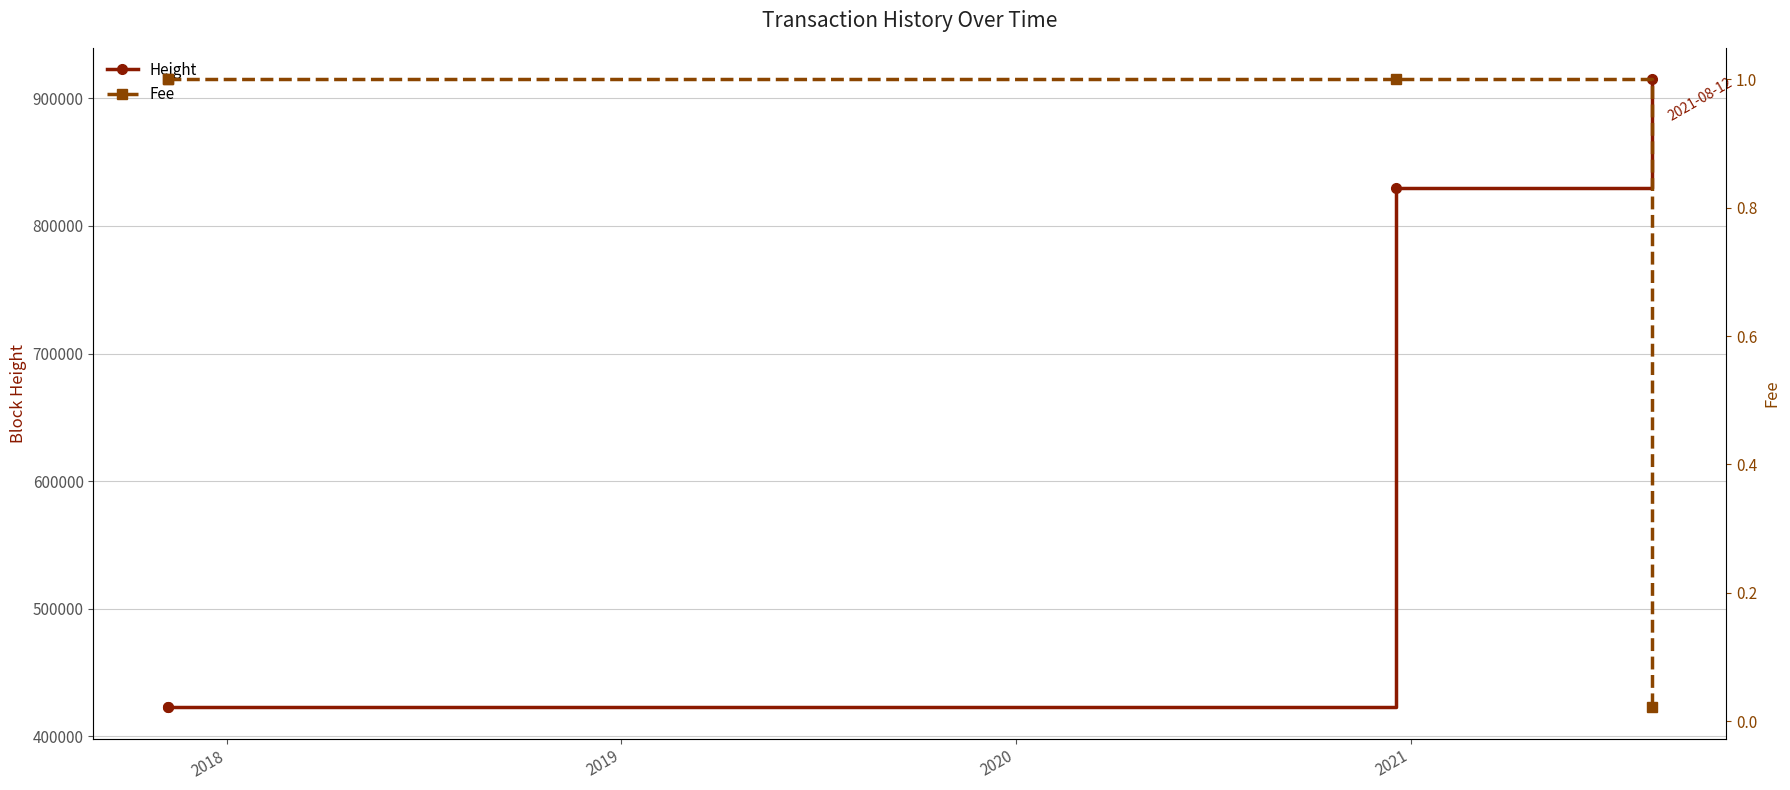

What is the lowest value of the Height series?

422772